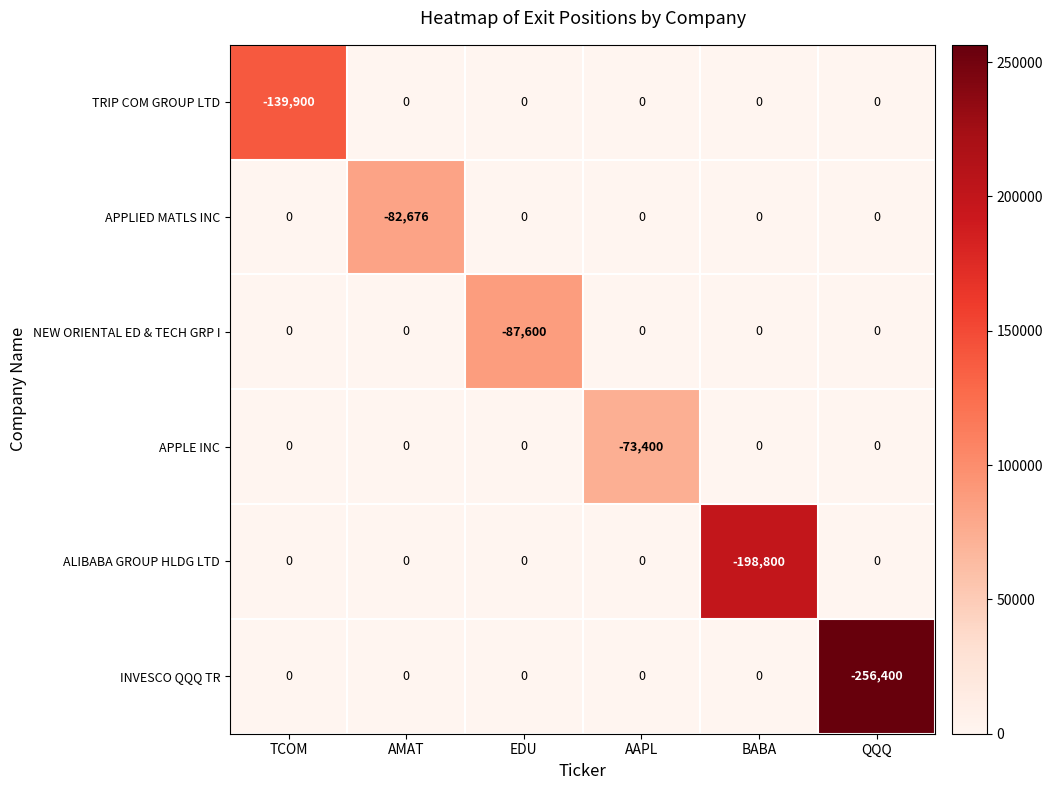

What is the spread (max minus min) of values at TCOM?

139900